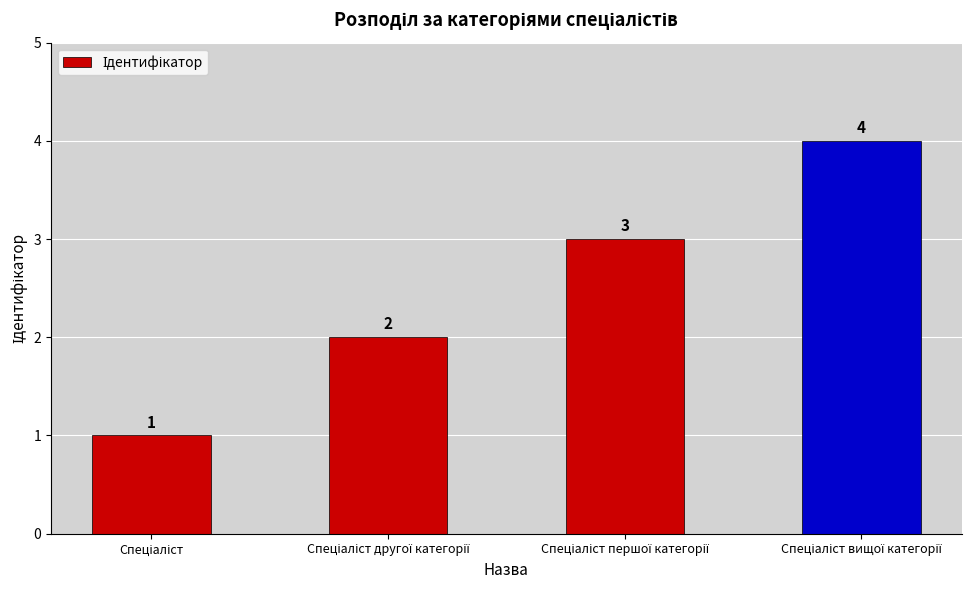

What is the value of the 3rd bar from the left?

3